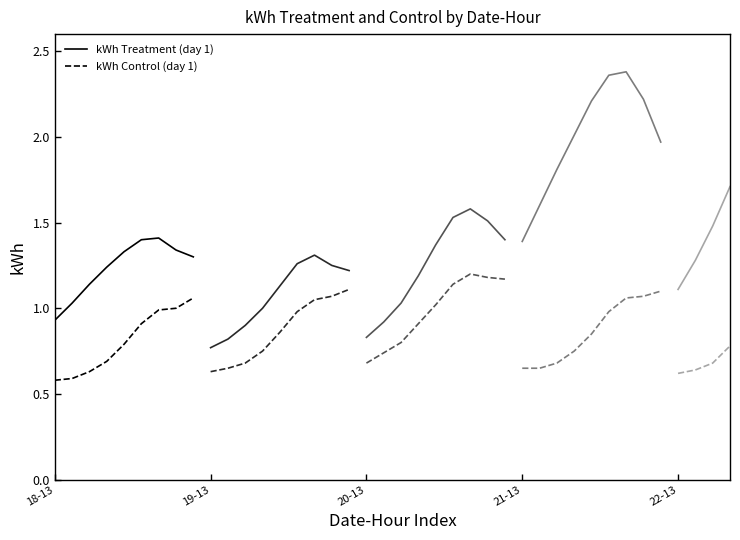

True or false: kWh Control (day 1) and kWh Treatment (day 1) intersect in this chart.

False